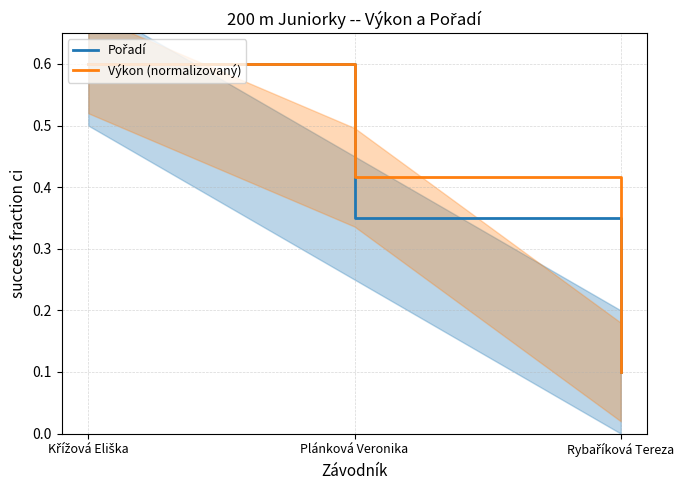

What is the label of the 1st point from the left?

Křížová Eliška